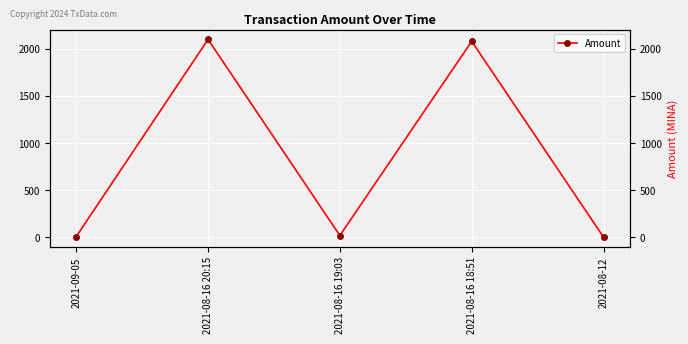

Is this an area chart (filled region under the line)?

No